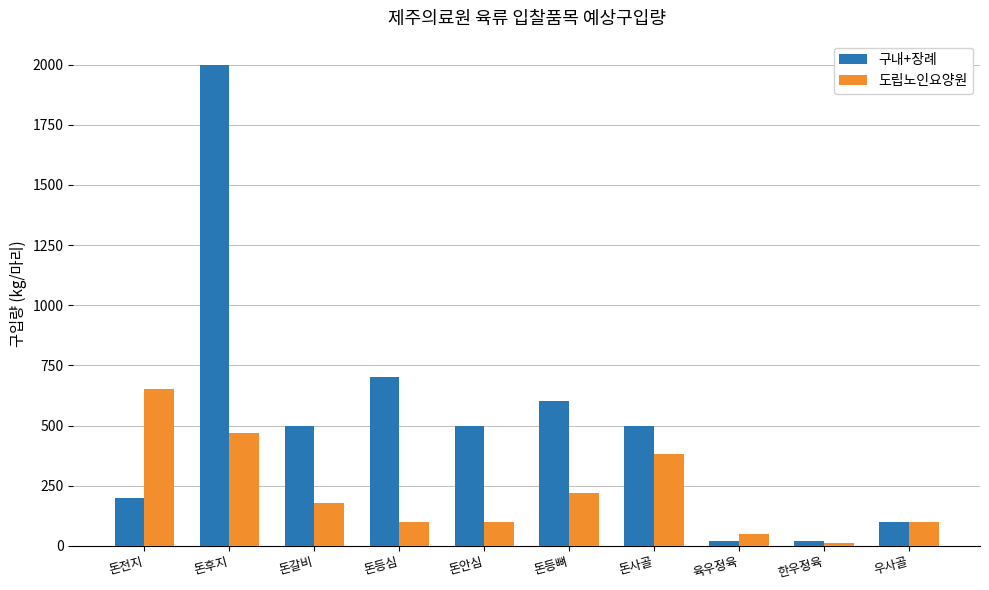

Count the number of categories in the chart.

10